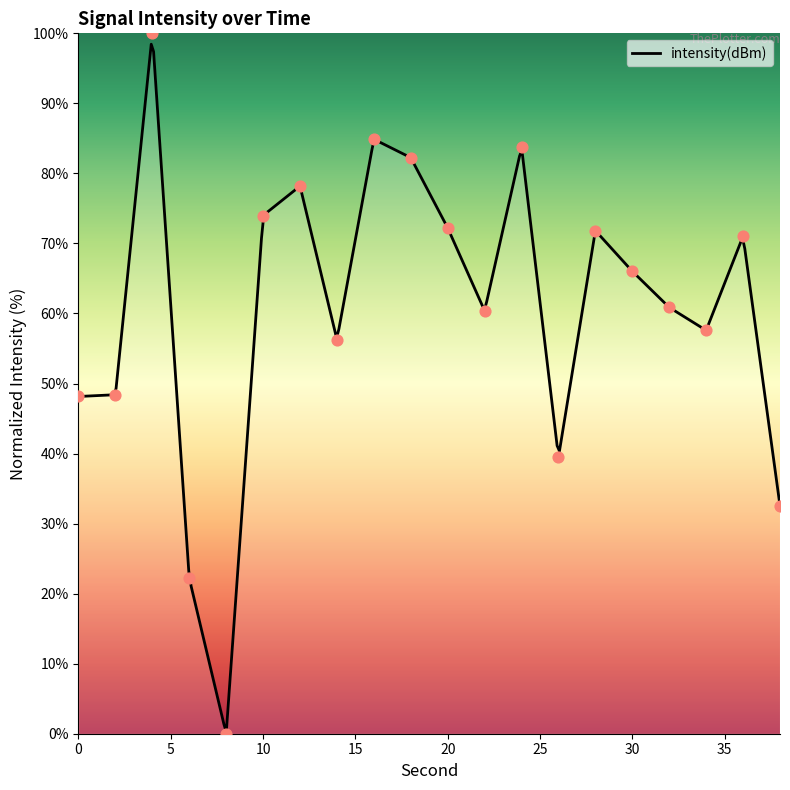

Between 6 and 18, which is larger?

18